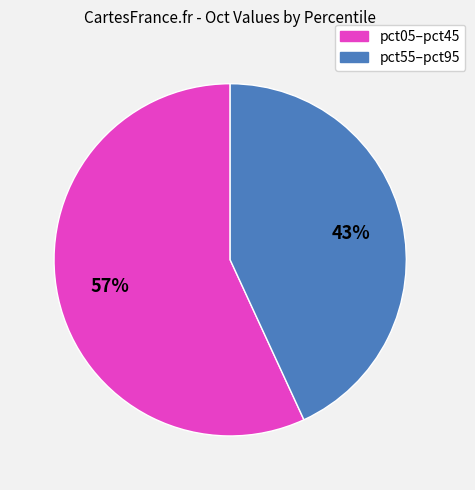

How many slices are in this pie chart?

2